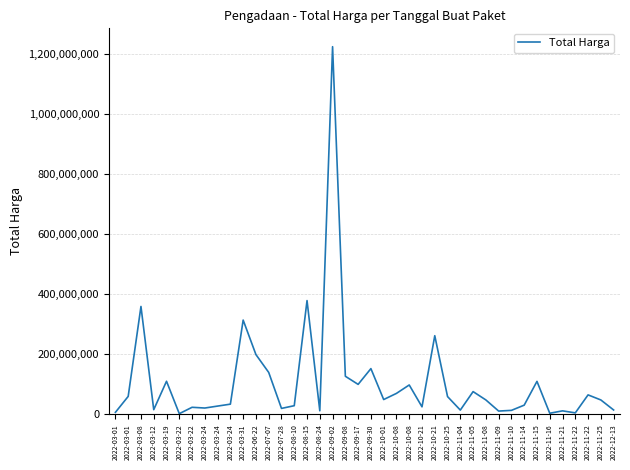

What is the value of the 19th point from the left?

127000000